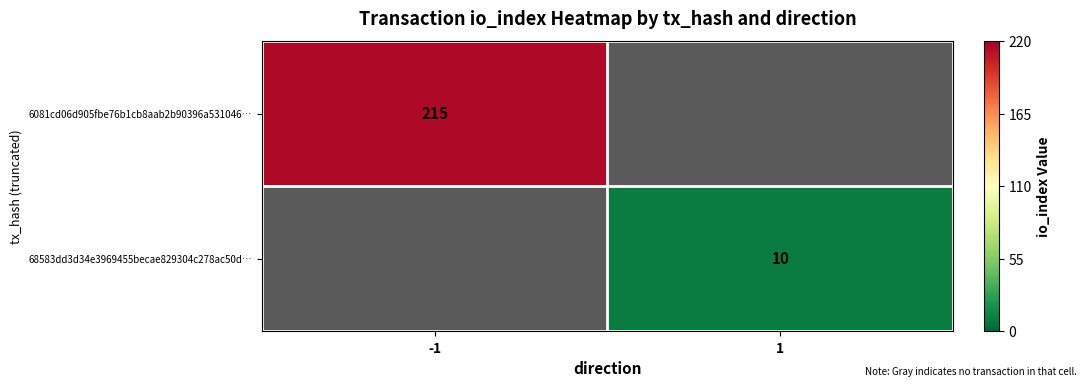

The 68583dd3d34e3969455becae829304c278ac50d… series shows 10 at 1. True or false?

True